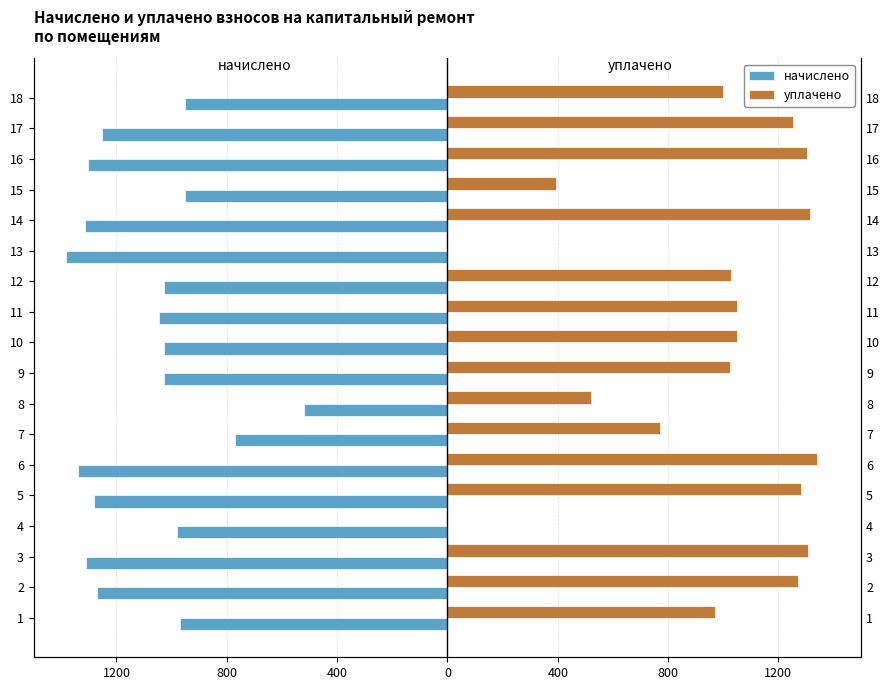

What is the difference between the maximum and minimum values in the начислено series?

864.0